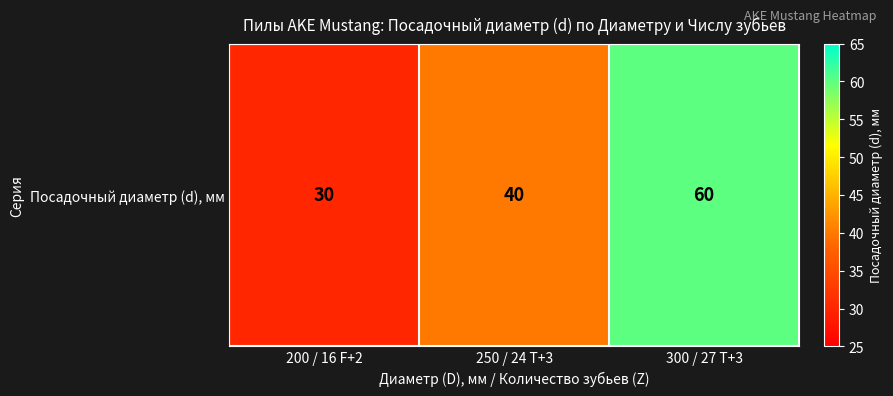

Read the value at 300 / 27 T+3.

60